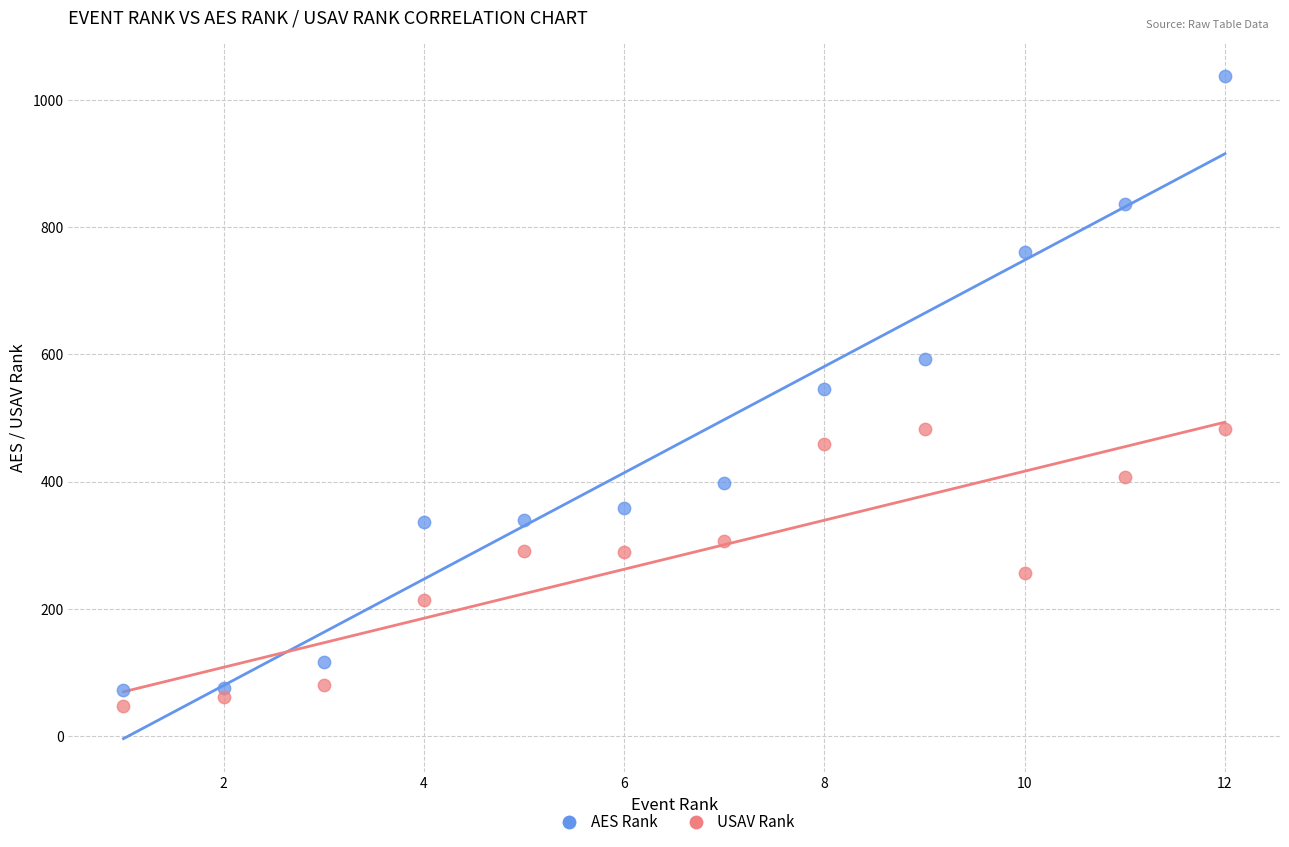

Across all data points, what is the range of X values (max minus min)?

11